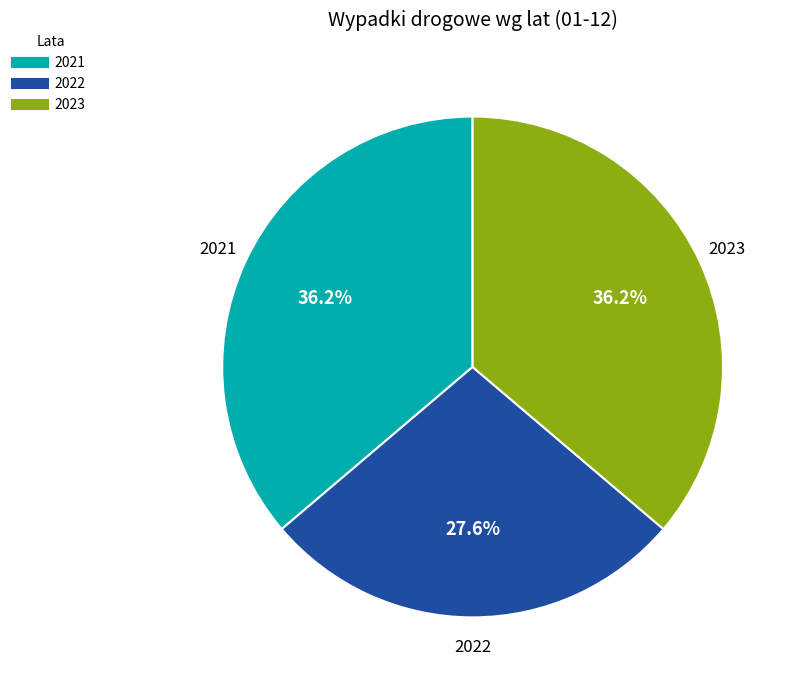

To the nearest percent, what portion does 2021 represent?

36%